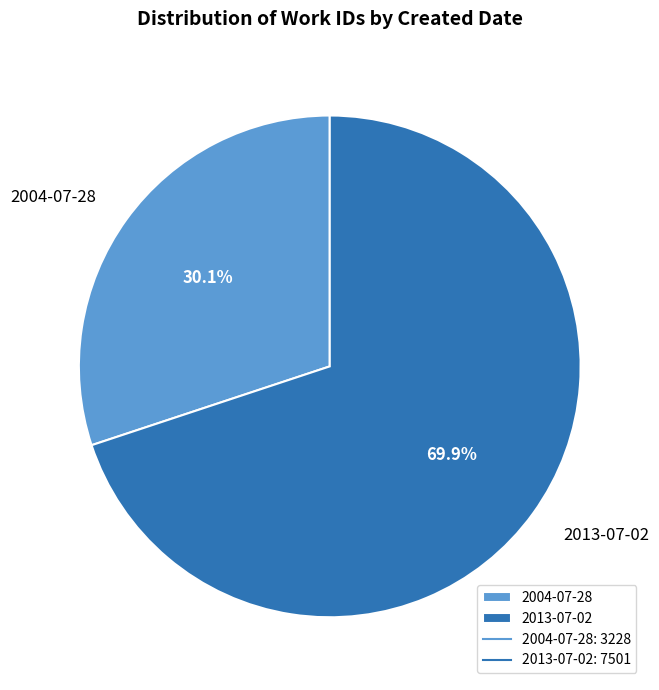

To the nearest percent, what is the difference between the largest and smallest slice percentages?

40%